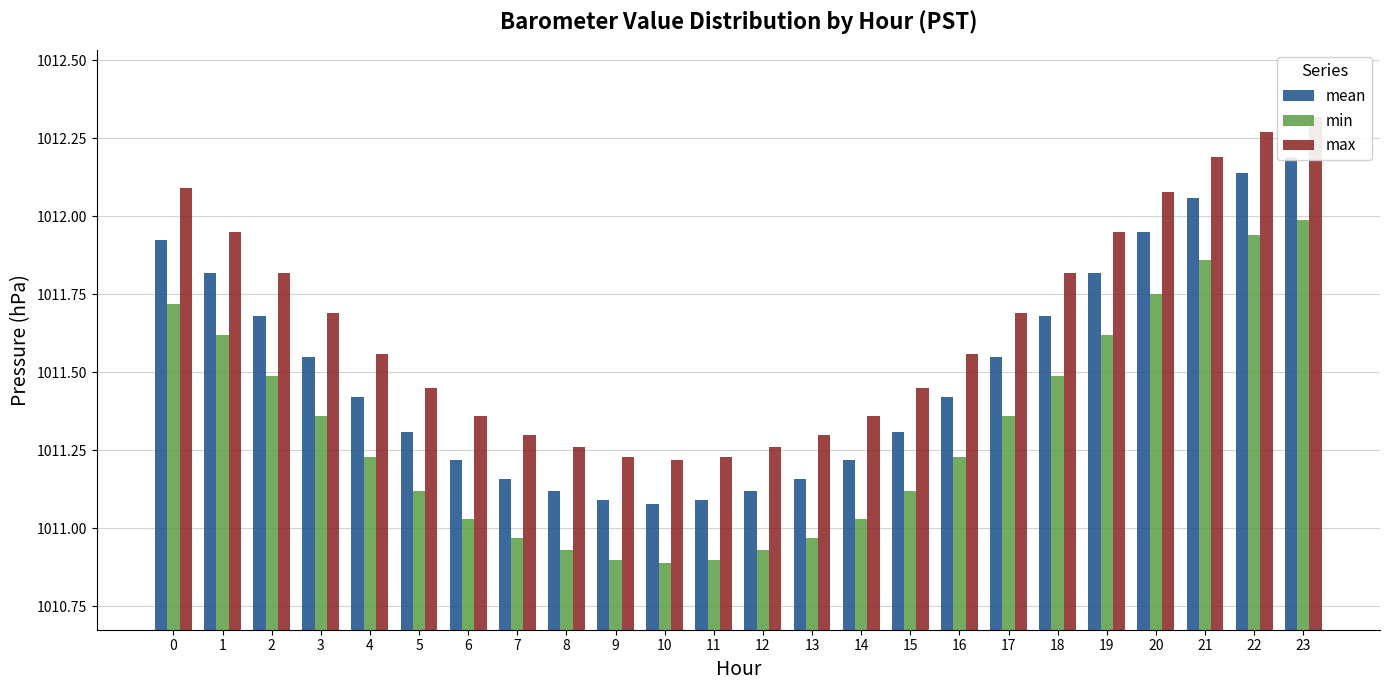

Count the number of data series in this chart.

3